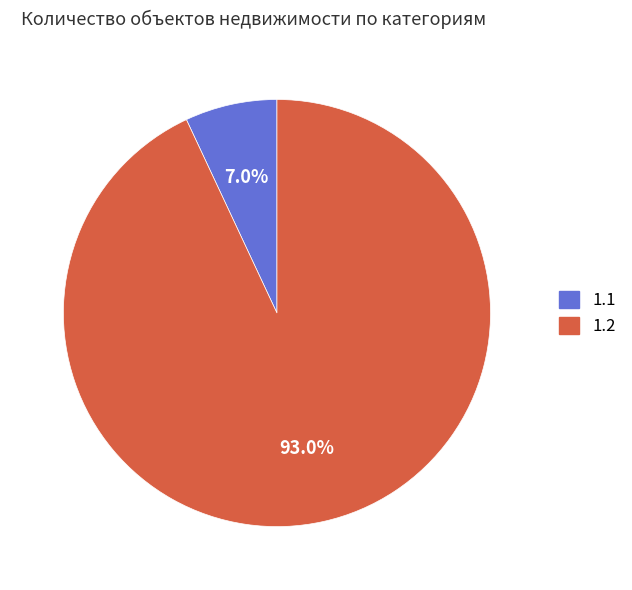

Between 1.1 and 1.2, which is larger?

1.2